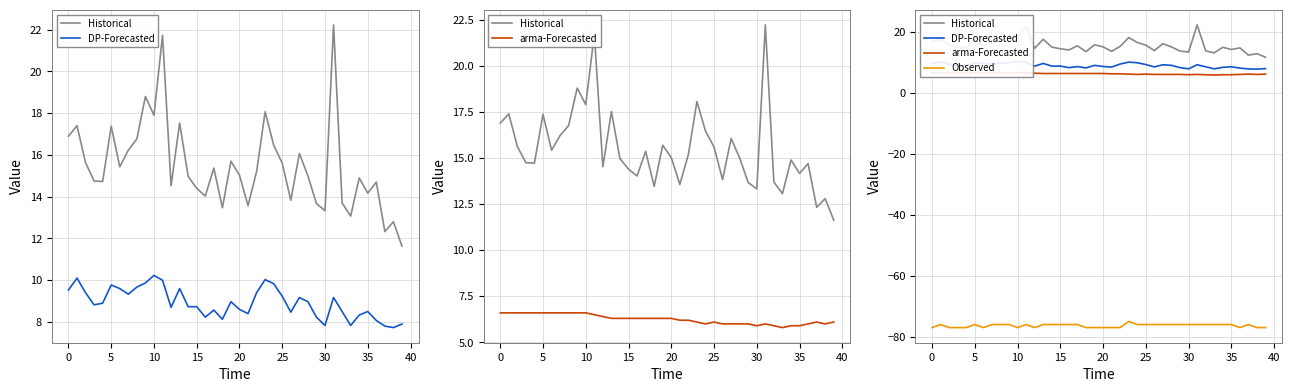

True or false: Observed and Historical cross at least once.

False